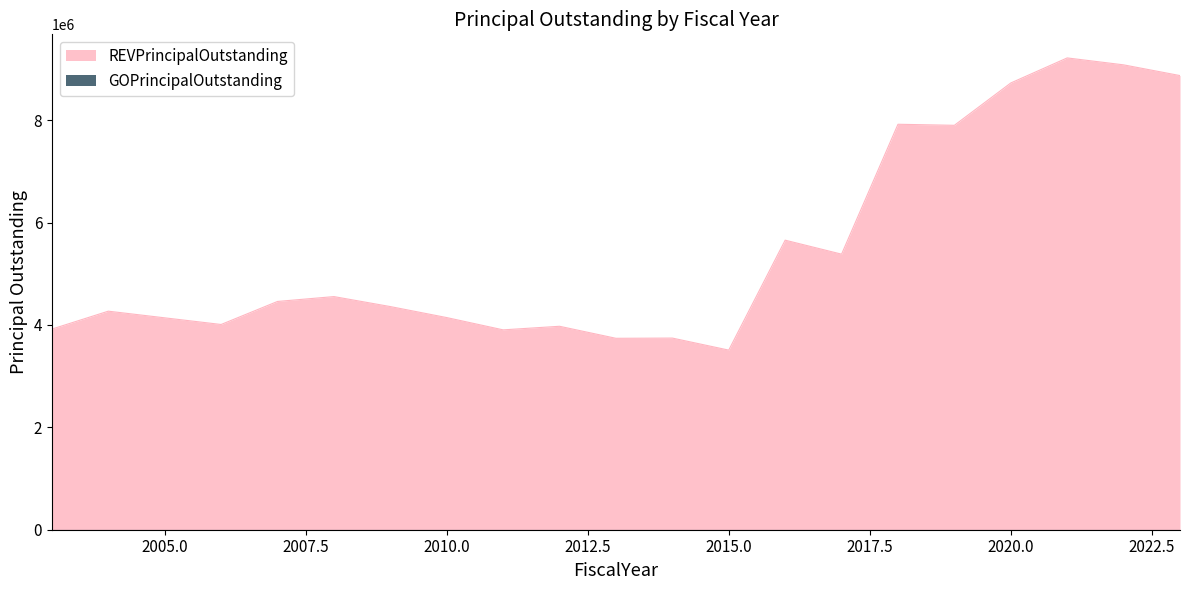

Reading left to right, extract all data points from this chart.

3920000	4270000	4140000	4010000	4460000	4555000	4360000	4145000	3905000	3975000	3740000	3744400	3509200	5657400	5384000	7922000	7901600	8728800	9218200	9082800	8873300